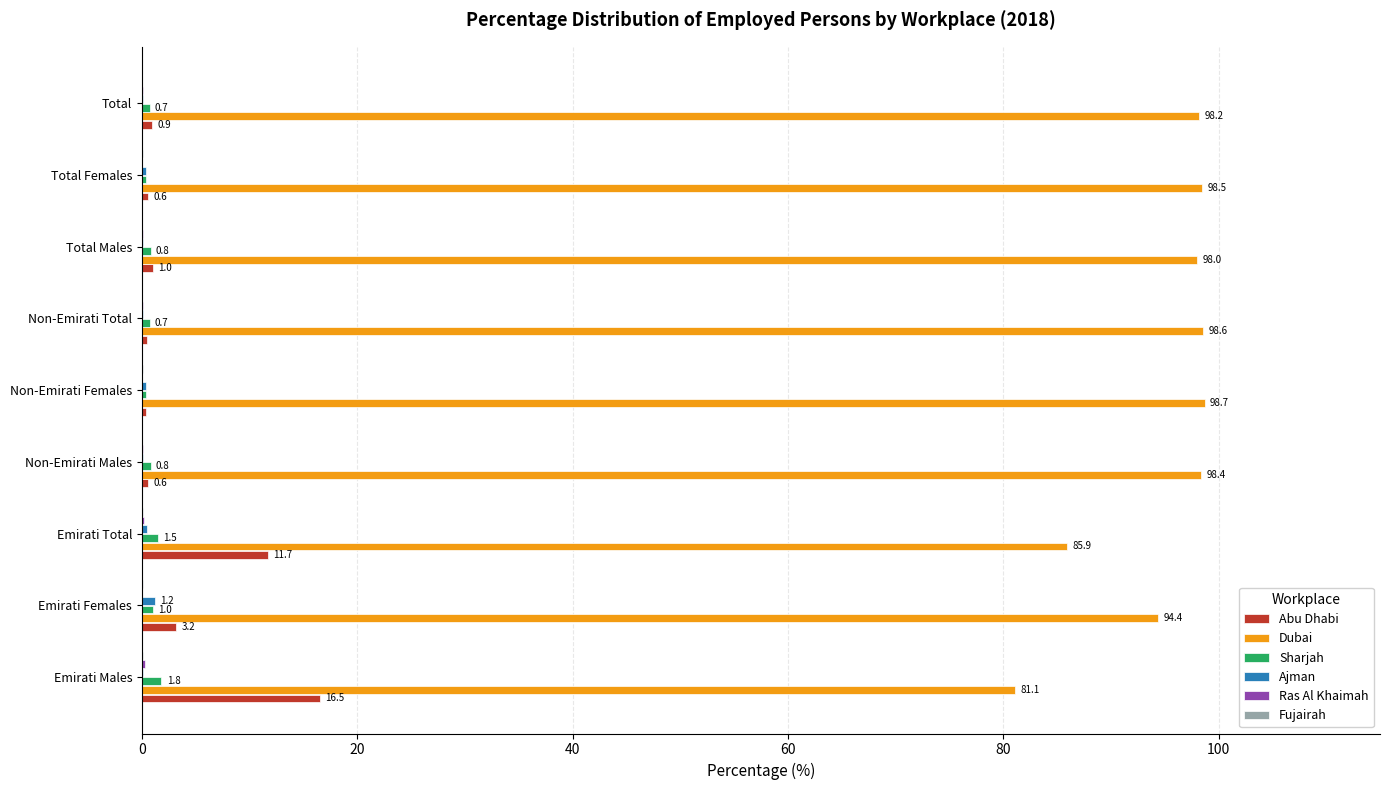

What is the maximum value shown in the chart?

98.7